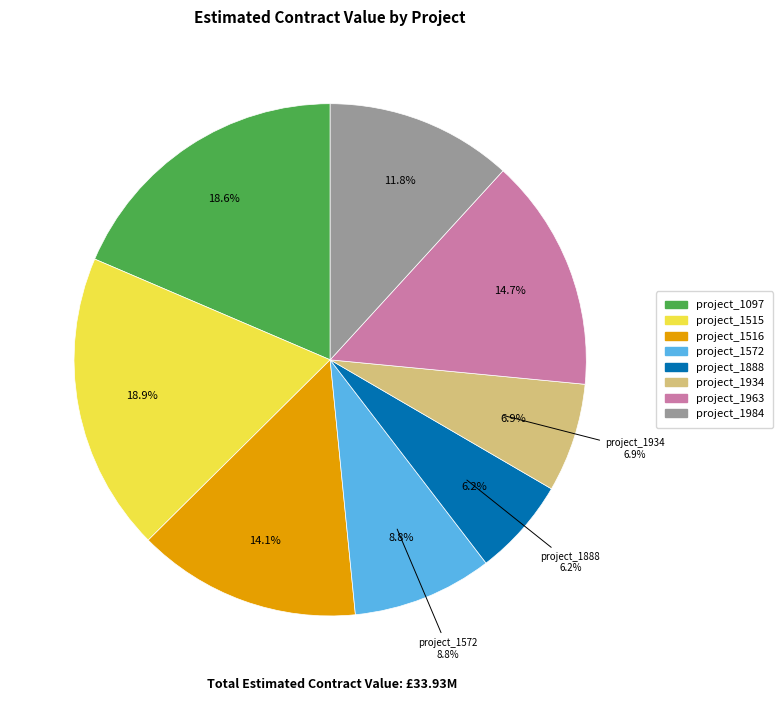

What is the total percentage of project_1097 and project_1963?

33.3%